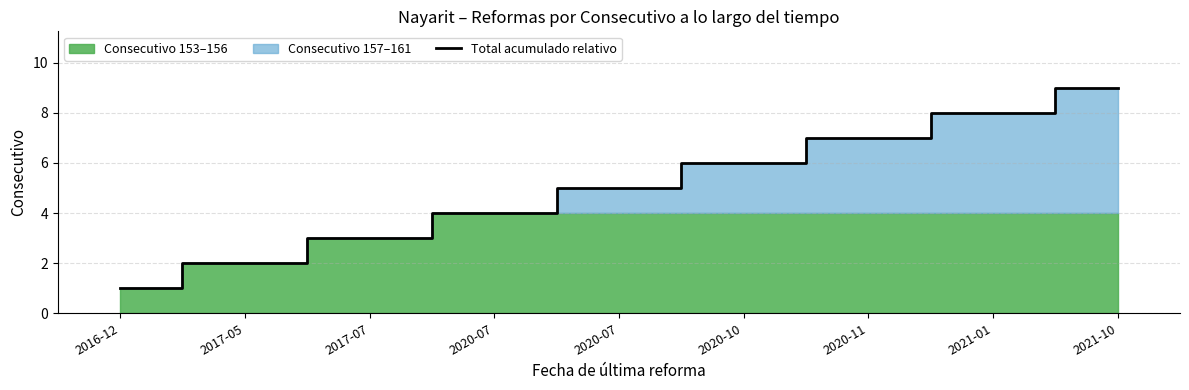

What value does the data have at 2017-07?

3